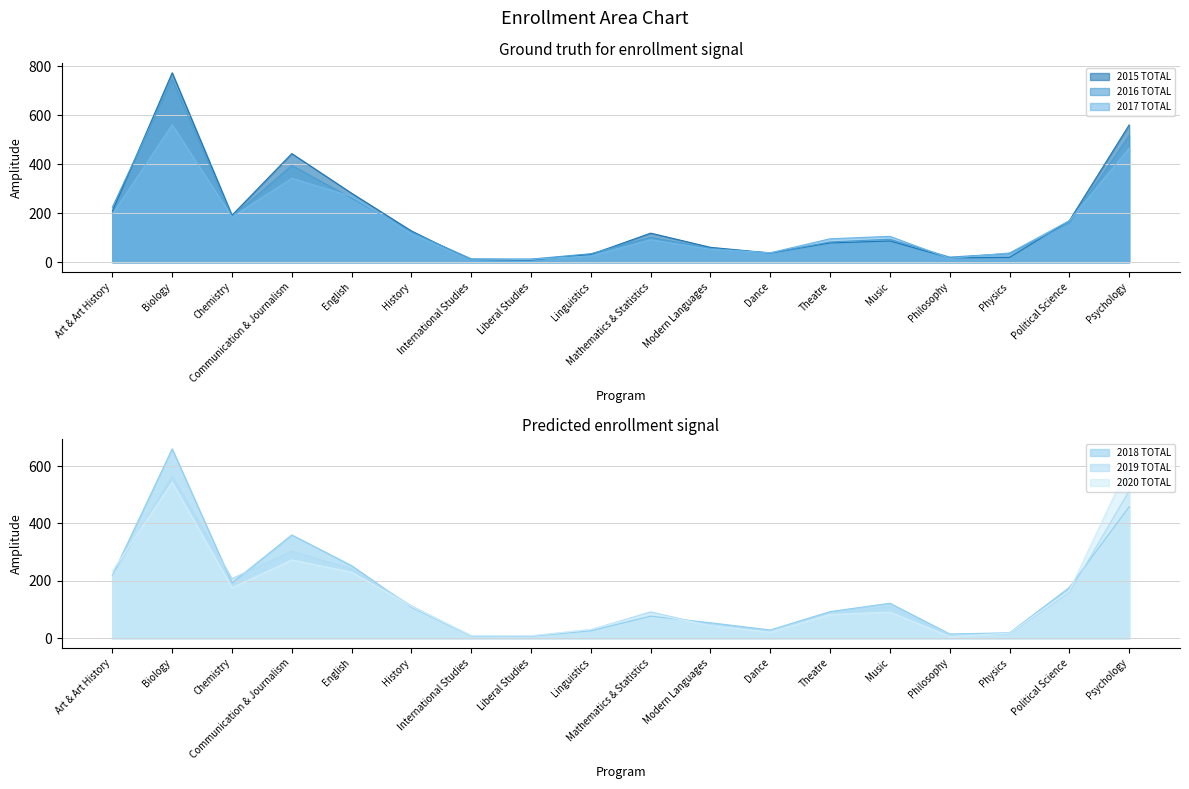

True or false: 2019 TOTAL has more than 1 interior local peaks.

True